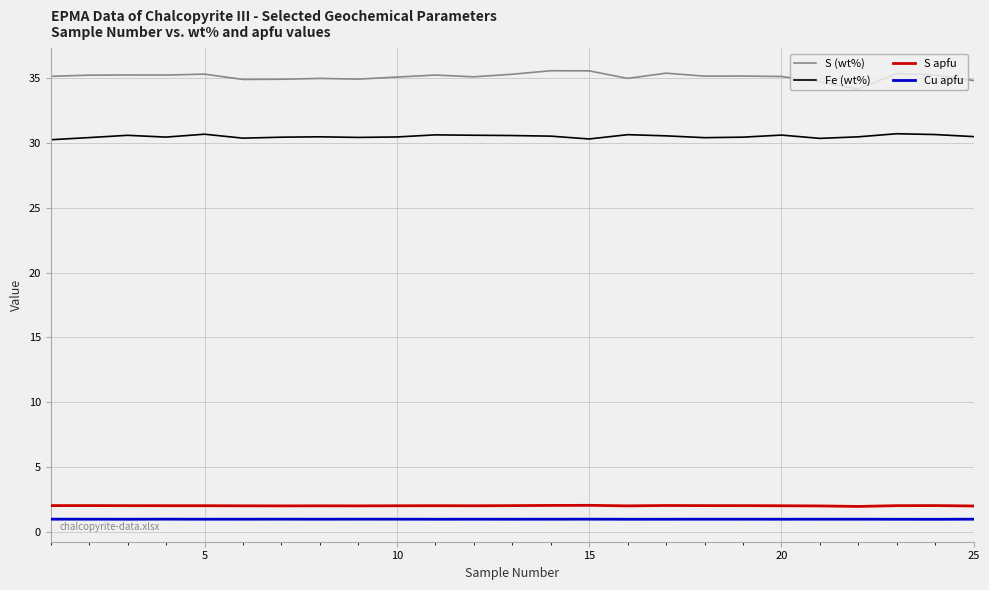

What is the maximum value for S apfu?

2.1